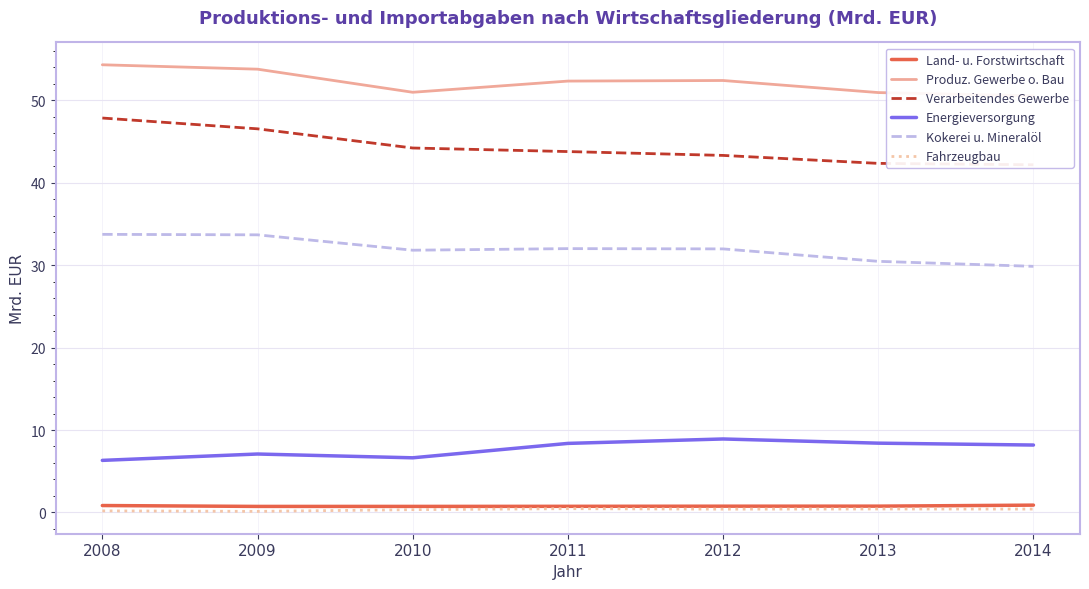

The Verarbeitendes Gewerbe series shows 15.2 at 2011. True or false?

False